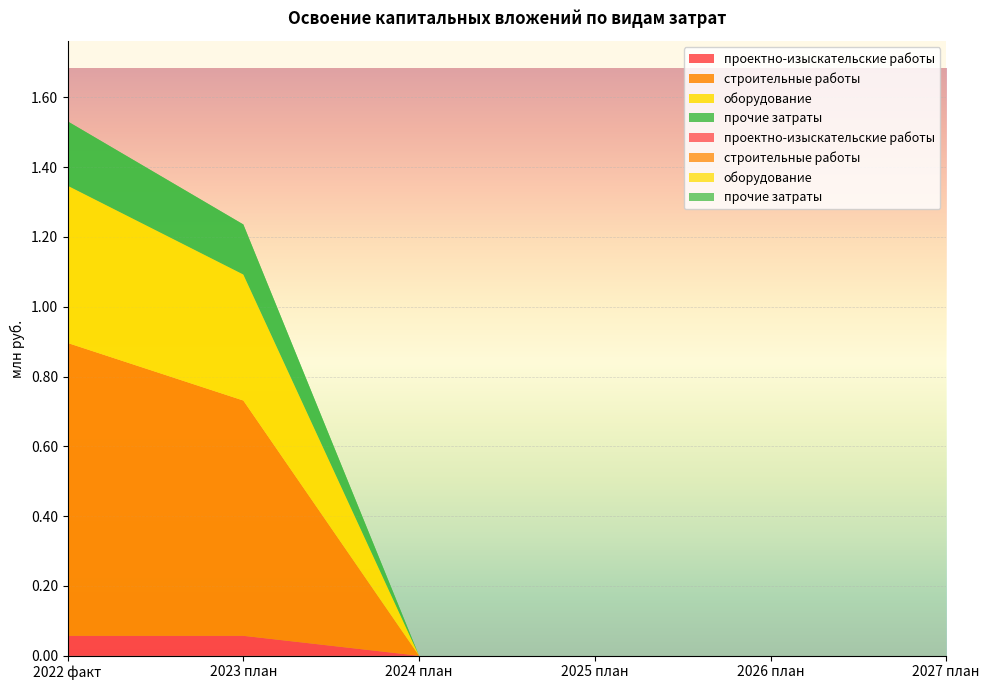

Reading left to right, extract all data points from this chart.

проектно-изыскательские работы: 0.1	0.1	0.0	0.0	0.0	0.0
строительные работы: 0.8	0.7	0.0	0.0	0.0	0.0
оборудование: 0.5	0.4	0.0	0.0	0.0	0.0
прочие затраты: 0.2	0.1	0.0	0.0	0.0	0.0